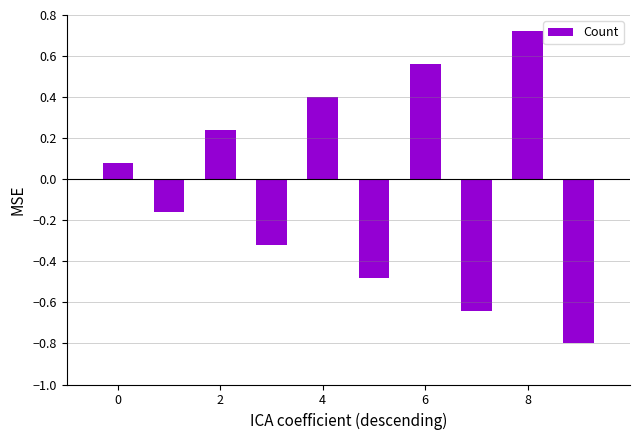

Are the bars grouped side by side (vs. stacked)?

No